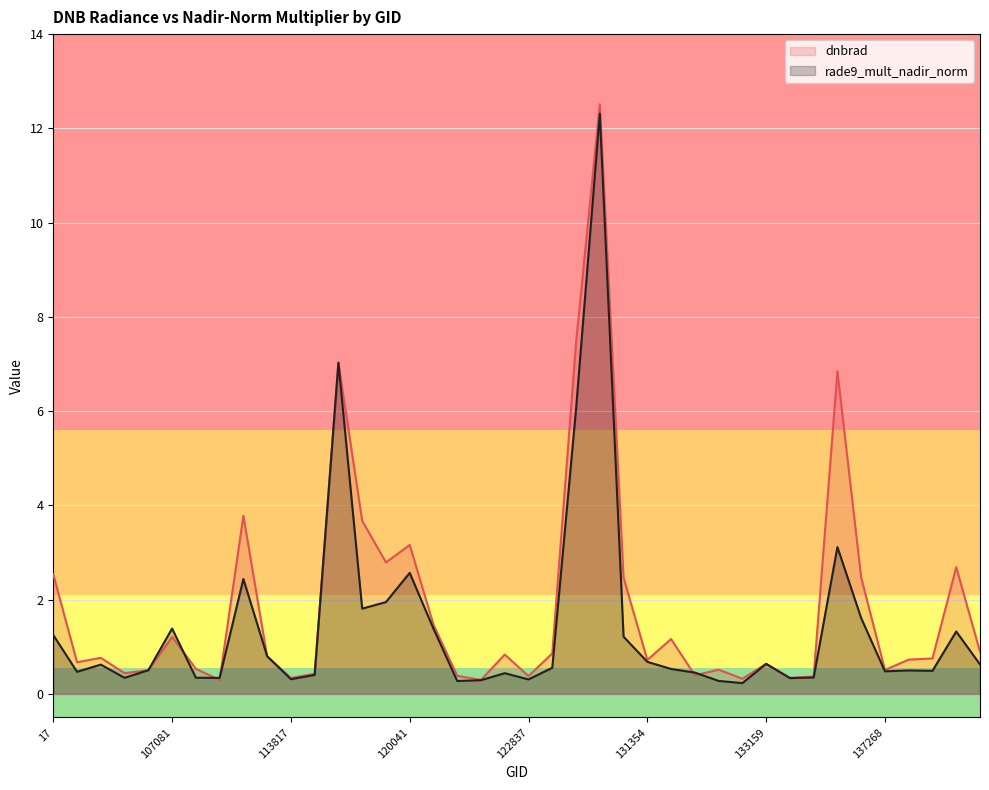

List the labels in order of dnbrad value, largest first.

130438, 124261, 119351, 134626, 113127, 3797, 120041, 119873, 7001, 17, 134821, 5129, 120388, 107081, 131704, 139813, 123366, 122463, 113644, 101013, 137852, 137664, 131354, 100887, 133159, 109184, 132606, 137268, 104431, 104315, 115113, 132248, 121771, 122837, 134260, 133343, 113817, 132798, 122289, 109895